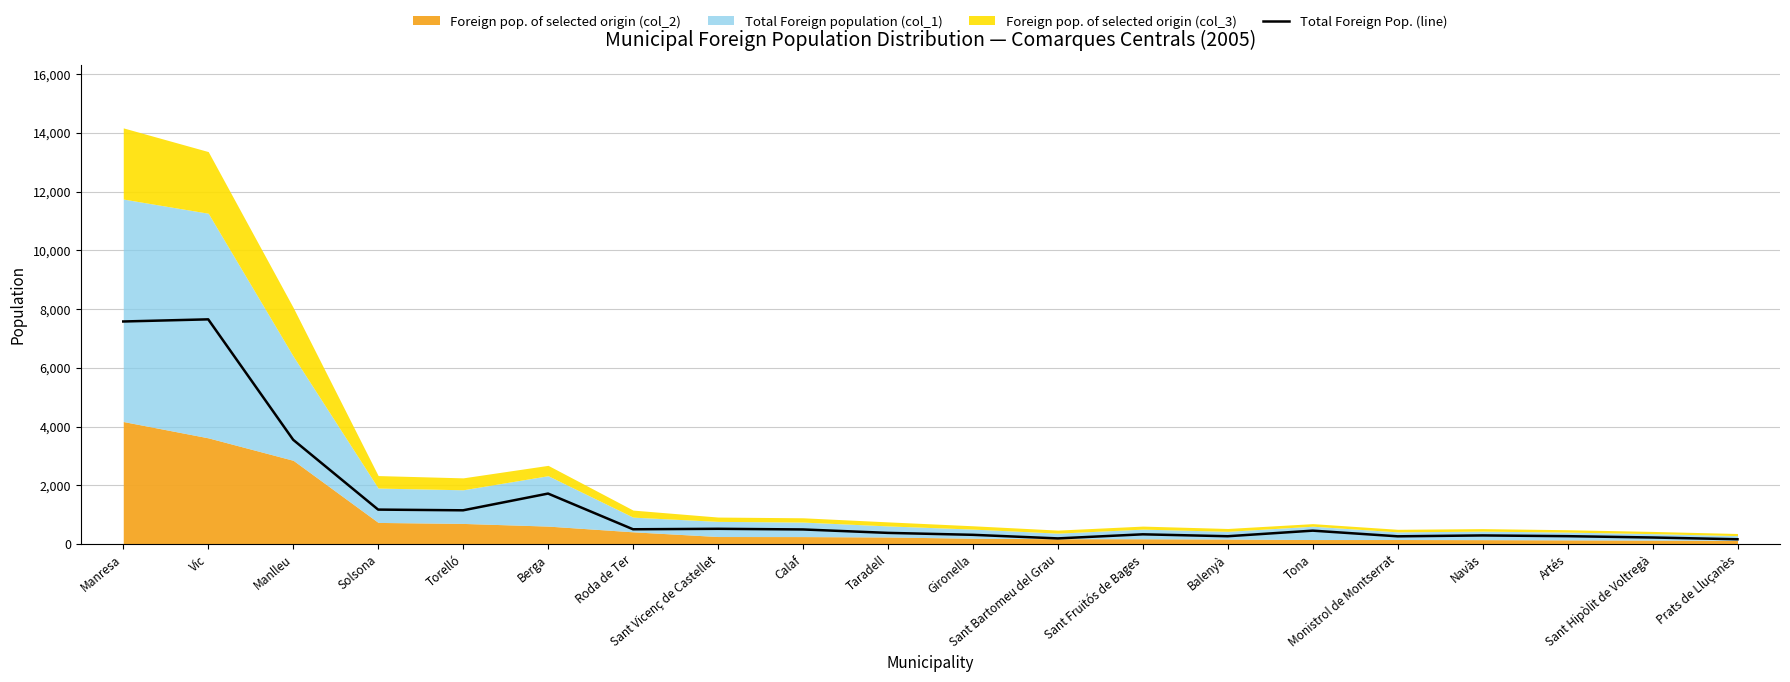

Rank the categories by value from lowest to highest.

Prats de Lluçanès, Sant Bartomeu del Grau, Sant Hipòlit de Voltregà, Monistrol de Montserrat, Balenyà, Artés, Navàs, Gironella, Sant Fruitós de Bages, Taradell, Tona, Calaf, Roda de Ter, Sant Vicenç de Castellet, Torelló, Solsona, Berga, Manlleu, Manresa, Vic